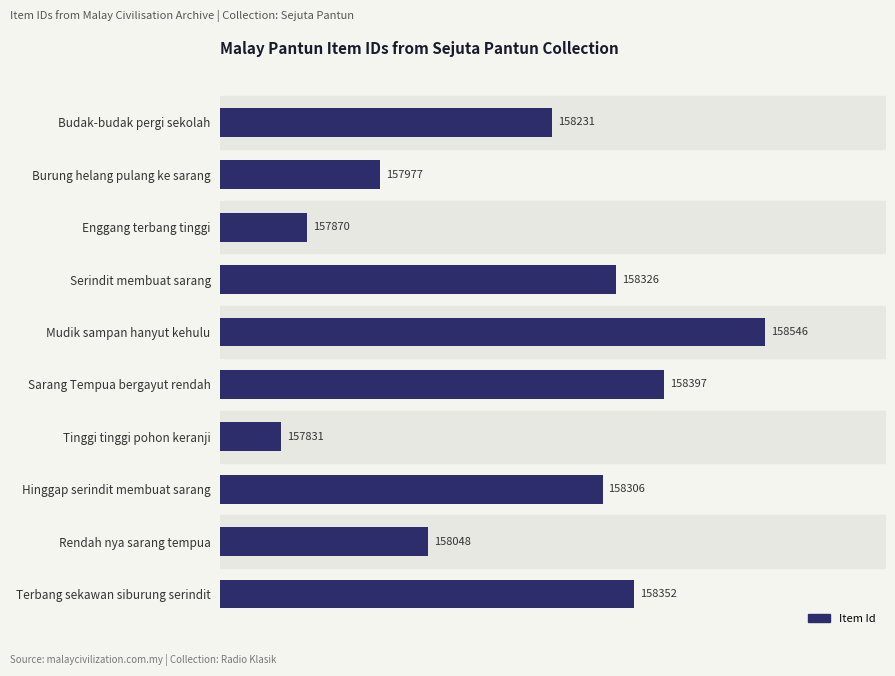

Rank the categories by value from lowest to highest.

Tinggi tinggi pohon keranji, Enggang terbang tinggi, Burung helang pulang ke sarang, Rendah nya sarang tempua, Budak-budak pergi sekolah, Hinggap serindit membuat sarang, Serindit membuat sarang, Terbang sekawan siburung serindit, Sarang Tempua bergayut rendah, Mudik sampan hanyut kehulu